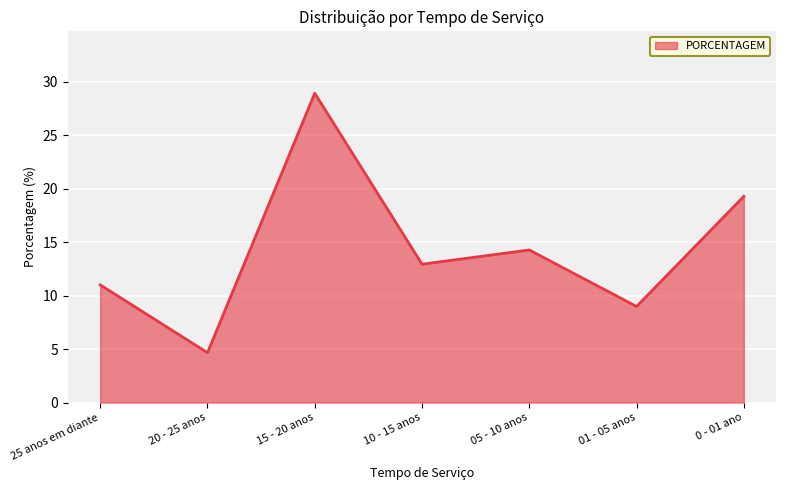

What is the sum of the values at 0 - 01 ano and 05 - 10 anos?

33.5